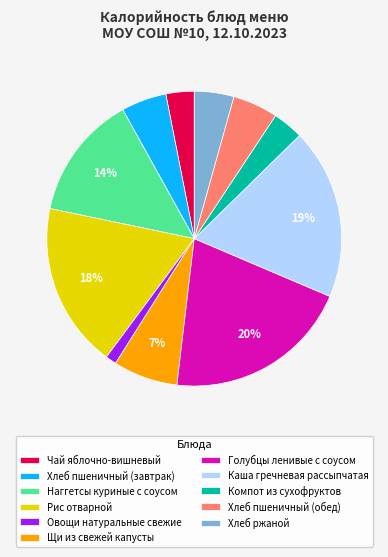

Is Хлеб пшеничный (завтрак) the majority of the pie?

No